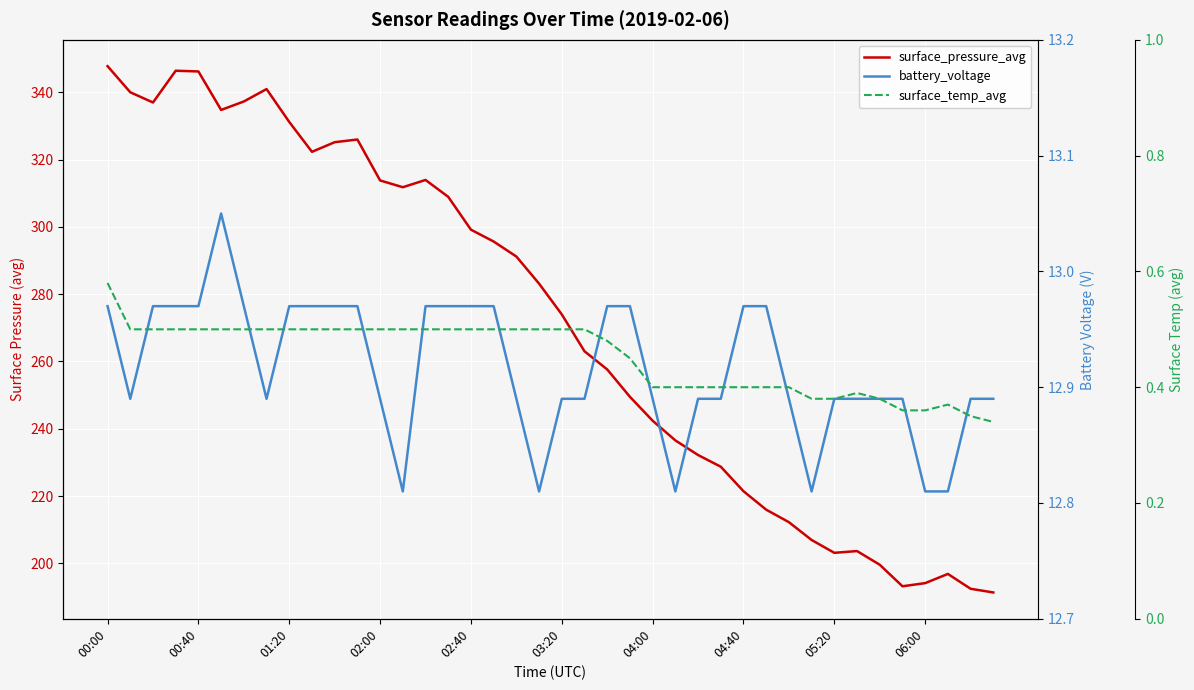

What is the value of the surface_pressure_avg point at the 34th from the left?

203.7